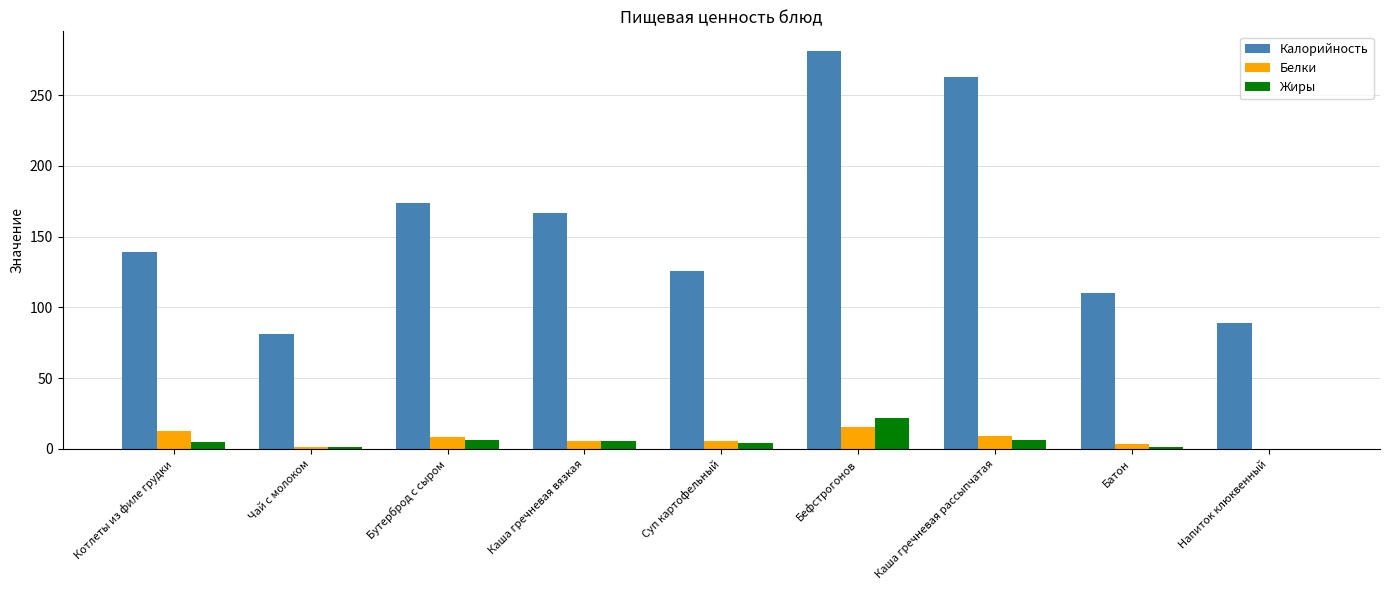

At which label is Калорийность closest to 181?

Бутерброд с сыром